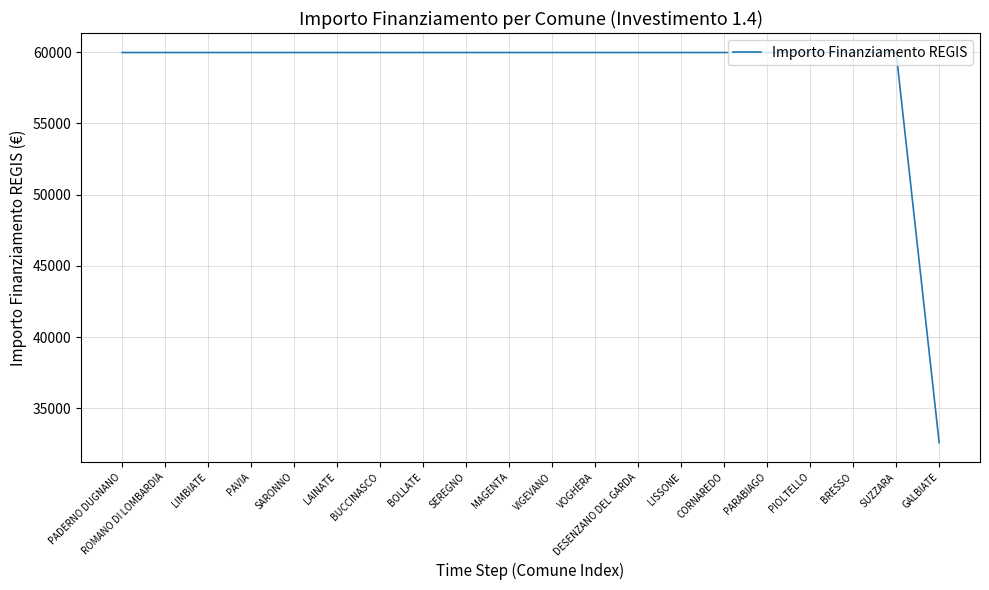

What is the difference between the maximum and minimum values?

27377